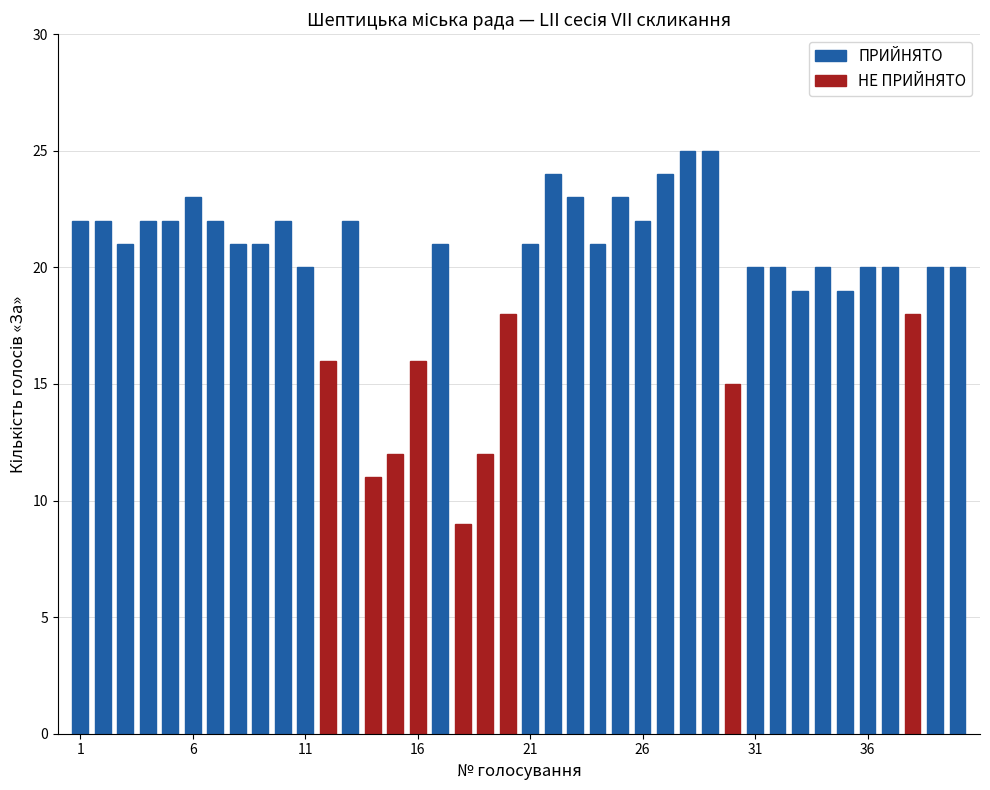

Rank the categories by value from highest to lowest.

ПРИЙНЯТО, ПРИЙНЯТО, ПРИЙНЯТО, ПРИЙНЯТО, ПРИЙНЯТО, ПРИЙНЯТО, ПРИЙНЯТО, ПРИЙНЯТО, ПРИЙНЯТО, ПРИЙНЯТО, ПРИЙНЯТО, ПРИЙНЯТО, ПРИЙНЯТО, ПРИЙНЯТО, ПРИЙНЯТО, ПРИЙНЯТО, ПРИЙНЯТО, ПРИЙНЯТО, ПРИЙНЯТО, ПРИЙНЯТО, ПРИЙНЯТО, ПРИЙНЯТО, ПРИЙНЯТО, ПРИЙНЯТО, ПРИЙНЯТО, ПРИЙНЯТО, ПРИЙНЯТО, ПРИЙНЯТО, ПРИЙНЯТО, ПРИЙНЯТО, ПРИЙНЯТО, НЕ ПРИЙНЯТО, НЕ ПРИЙНЯТО, НЕ ПРИЙНЯТО, НЕ ПРИЙНЯТО, НЕ ПРИЙНЯТО, НЕ ПРИЙНЯТО, НЕ ПРИЙНЯТО, НЕ ПРИЙНЯТО, НЕ ПРИЙНЯТО